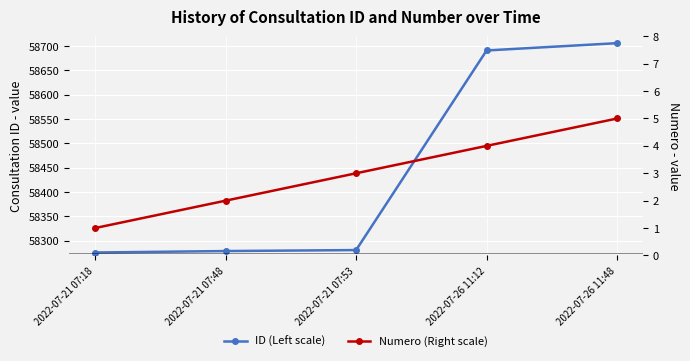

At how many categories does at least one series exceed 8367?

5